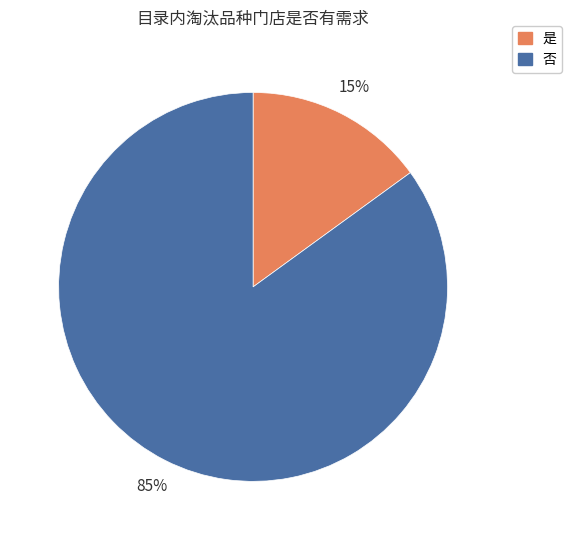

Which category accounts for the majority?

否